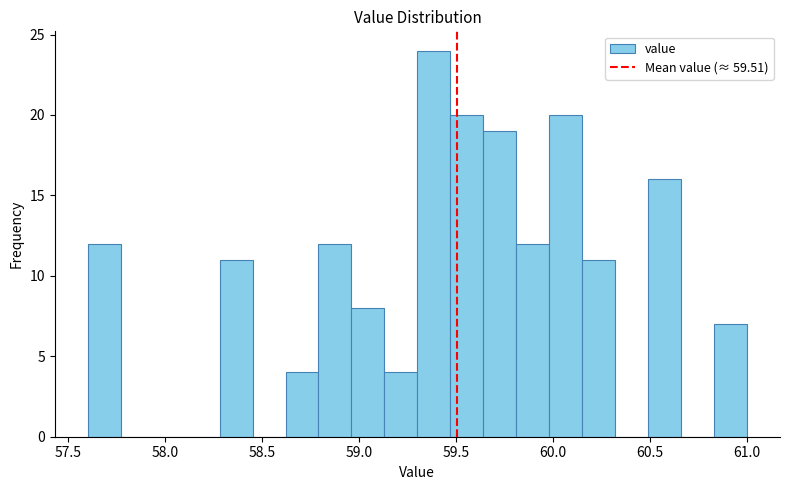

Around what value on the x-axis is the tallest bar? Give the approximate position of its centre, as read against the axis.

59.40